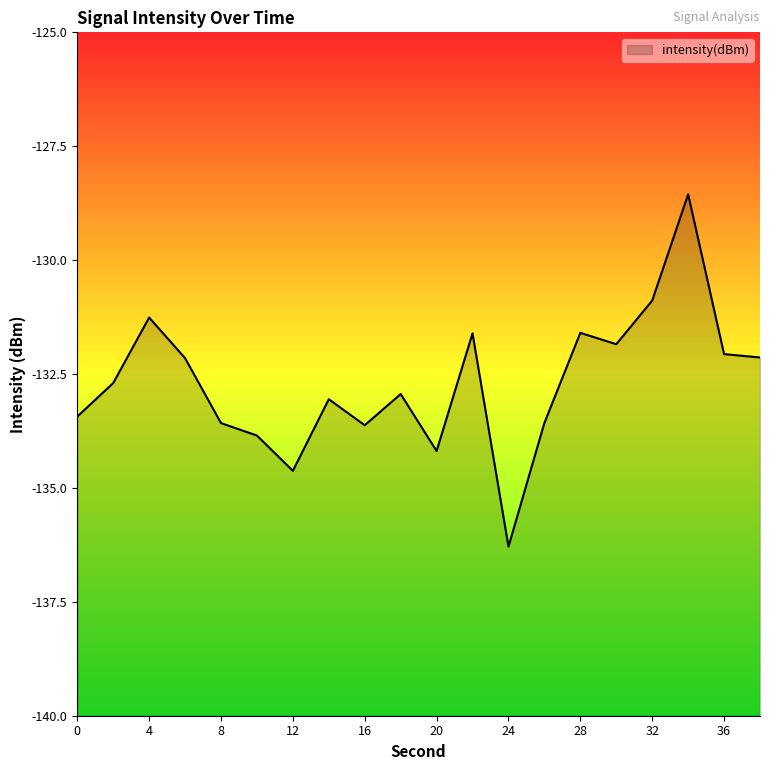

Does the chart have visible grid lines?

No